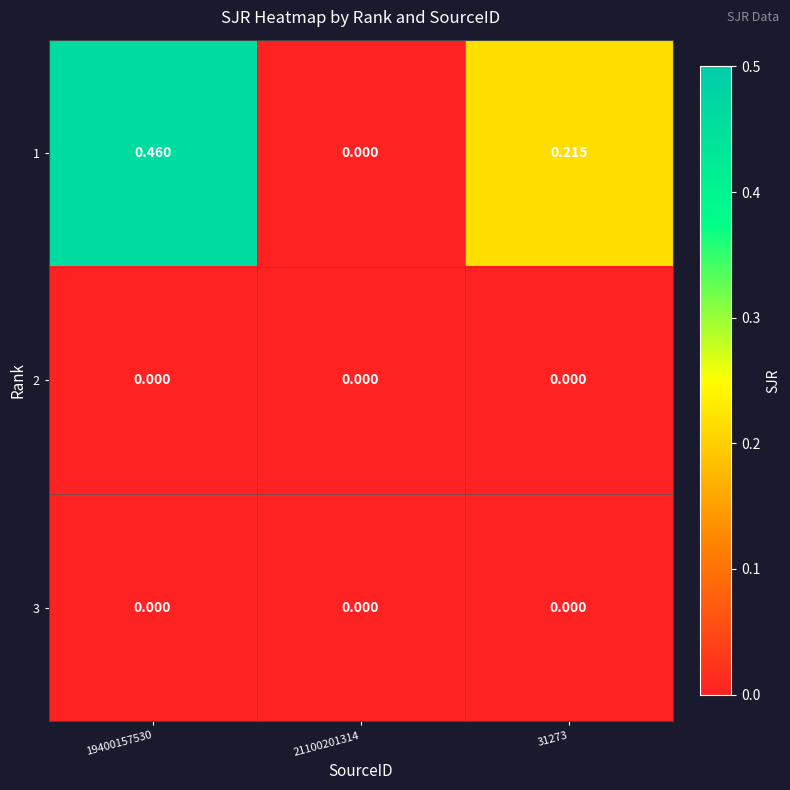

Is the value of 3 at 31273 greater than the value of 1 at 19400157530?

No